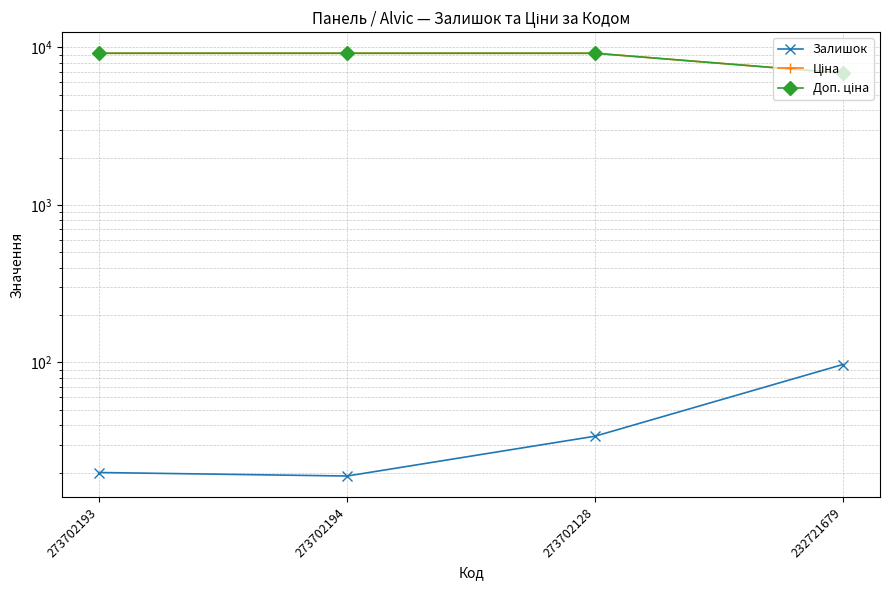

True or false: Ціна has a value of 9185.9 at 273702193.

True